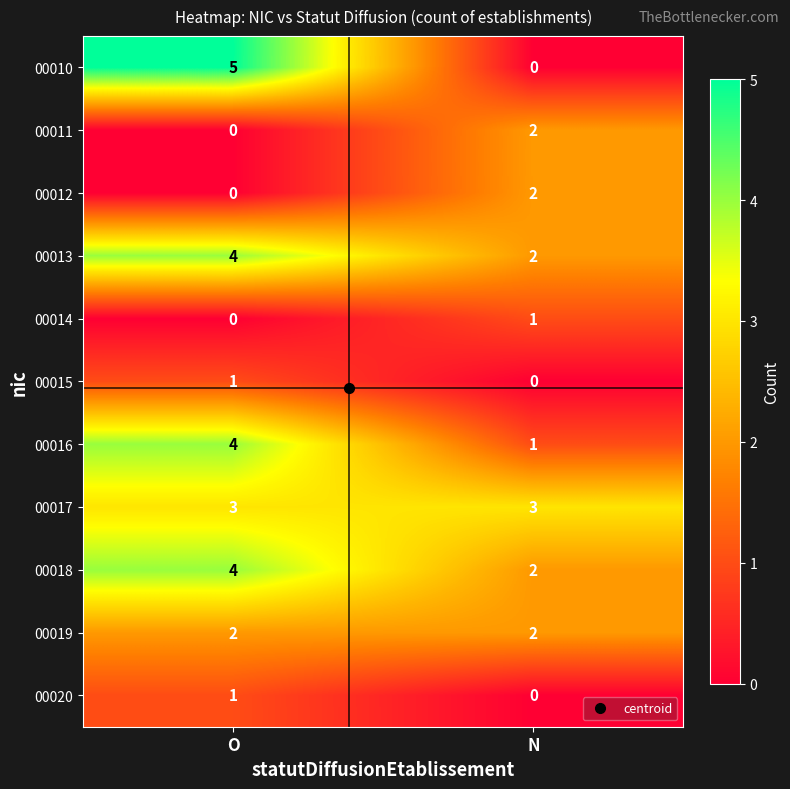

How many series are shown in this chart?

11